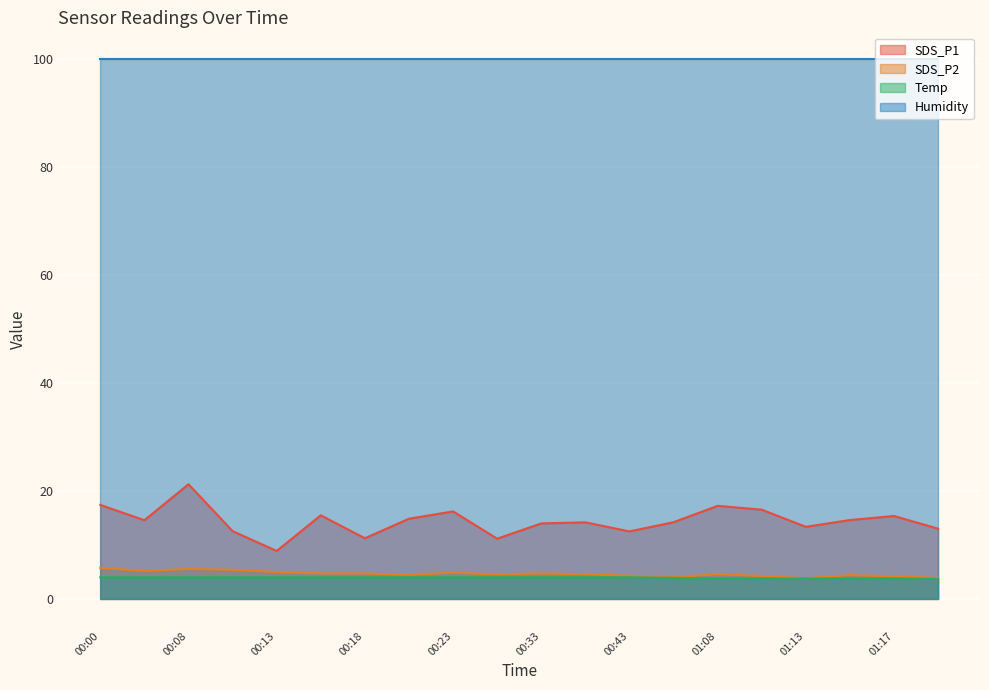

The Temp series shows 3.8 at 01:13. True or false?

True